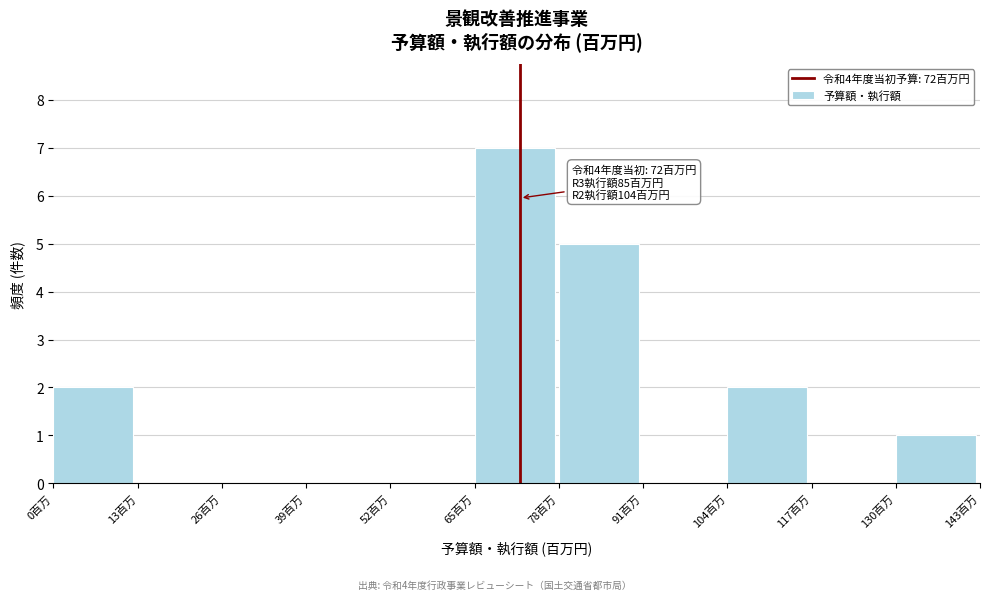

Which range on the x-axis has the tallest bar?

65 to 78